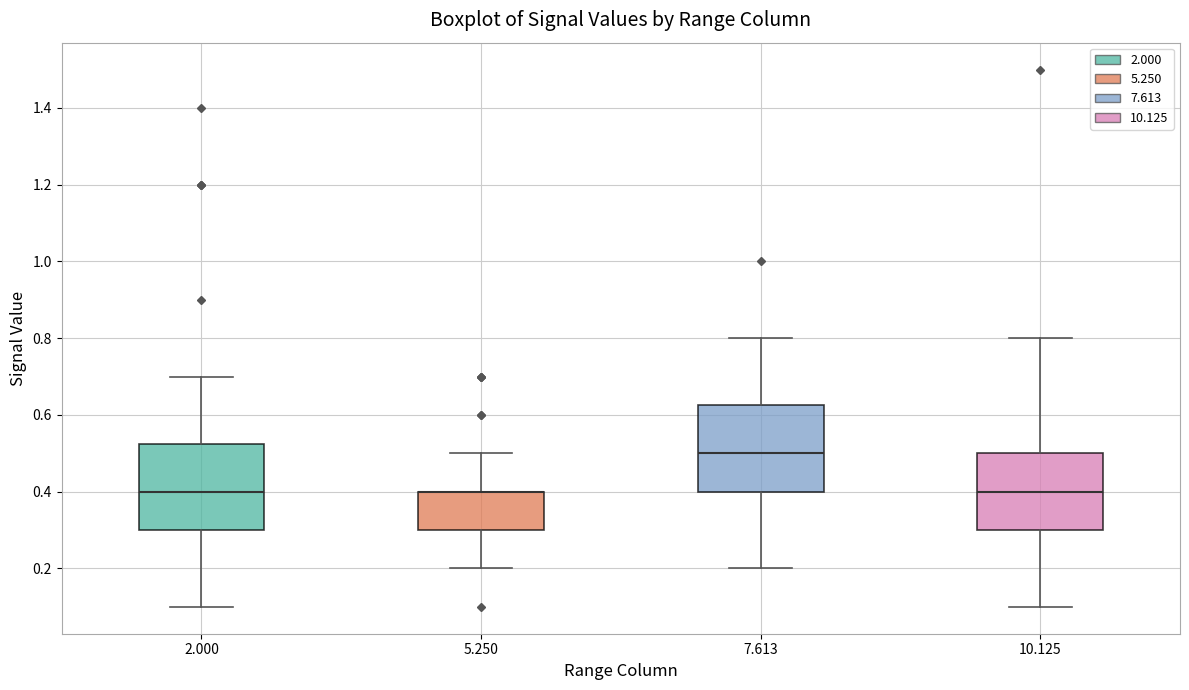

Reading left to right, read every box against the y-axis: the position of its median line, the range the box covers, and the ends of its whiskers. The values are not printed on the chart, so give them approximately, as read against the axis.

2.000: median 0.40, box 0.30 to 0.52, whiskers 0.10 to 0.70
5.250: median 0.40 (drawn on the box's upper edge), box 0.30 to 0.40, whiskers 0.20 to 0.50
7.613: median 0.50, box 0.40 to 0.62, whiskers 0.20 to 0.80
10.125: median 0.40, box 0.30 to 0.50, whiskers 0.10 to 0.80